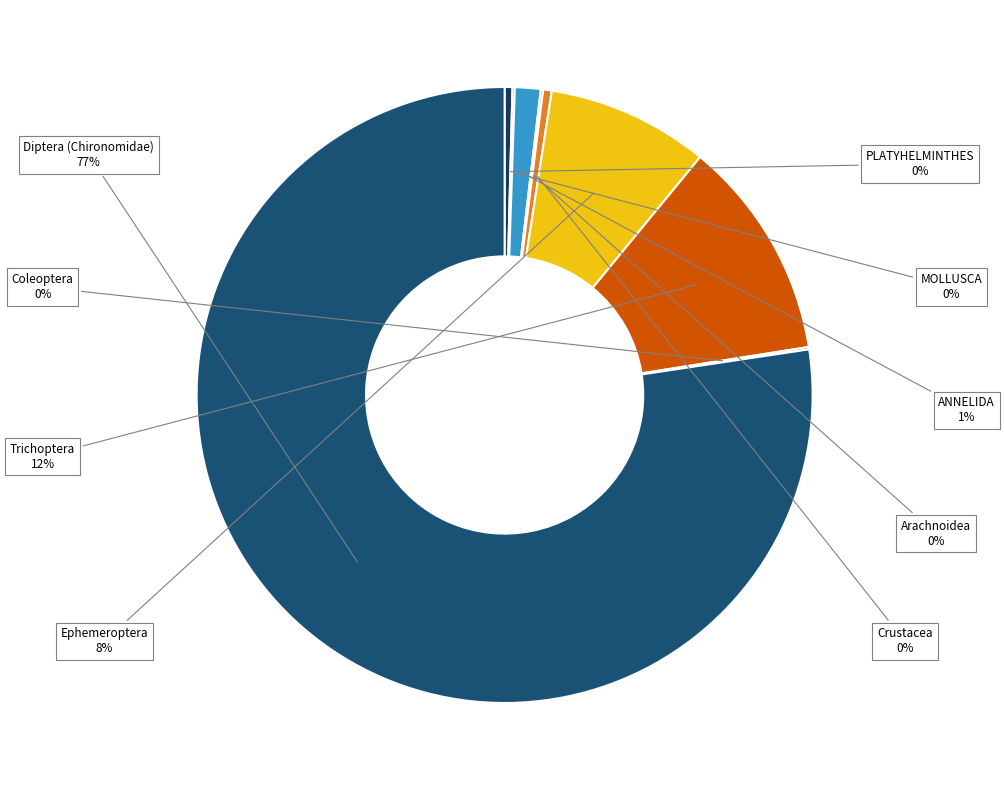

Rank the categories by value from lowest to highest.

MOLLUSCA, Arachnoidea, Coleoptera, PLATYHELMINTHES, Crustacea, ANNELIDA, Ephemeroptera, Trichoptera, Diptera (Chironomidae)